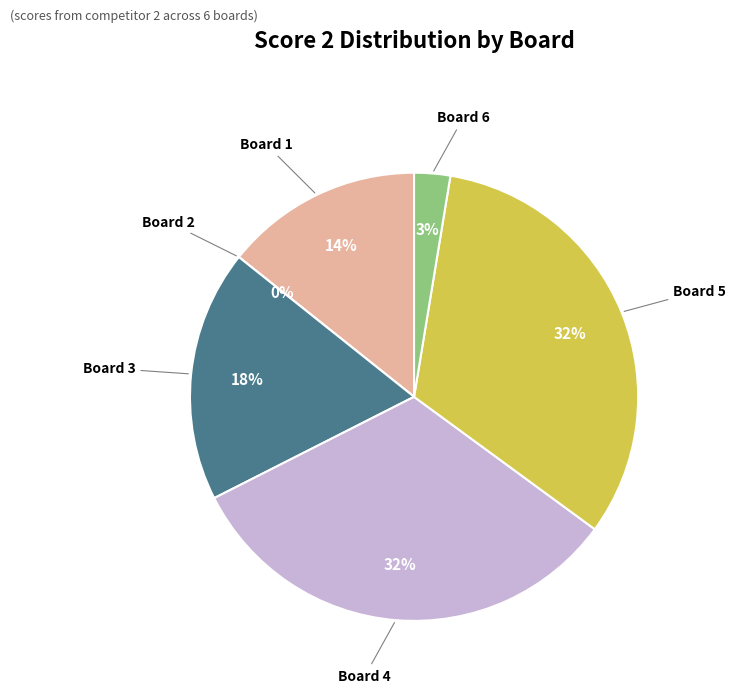

Rank the categories by value from lowest to highest.

Board 2
(Scherrer Kurt), Board 6
(Bruderer Fritz), Board 1
(Baumgartner Viktor), Board 3
(Pangare Prashant), Board 4
(Baumgartner Peter), Board 5
(Eigenmann Stefan)